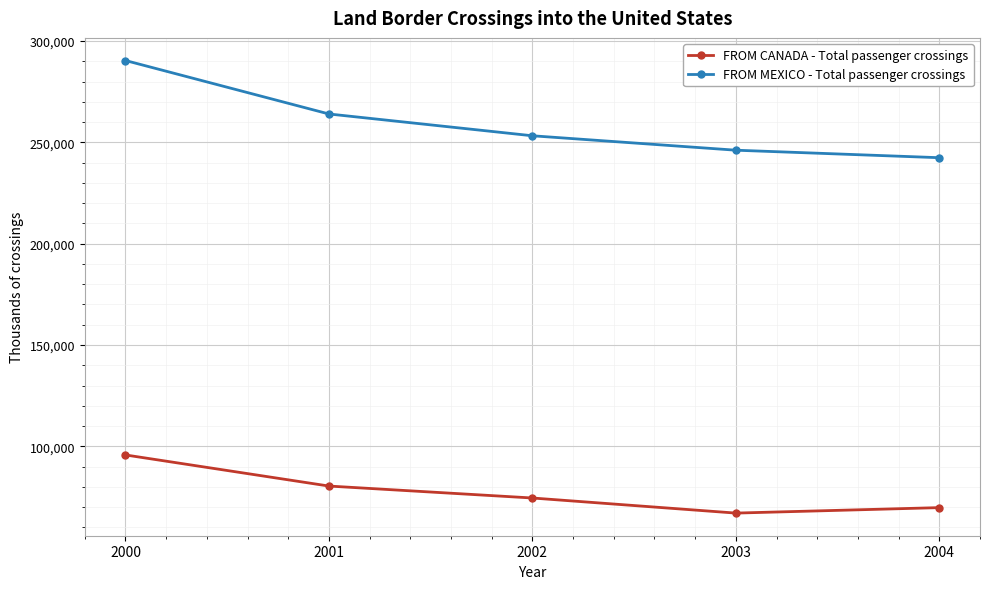

What is the maximum value shown in the chart?

290368